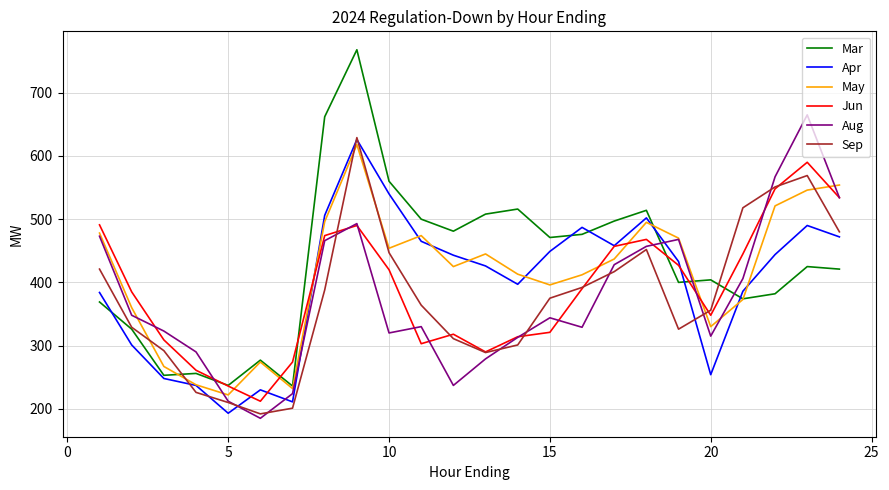

True or false: Aug and Mar intersect in this chart.

True